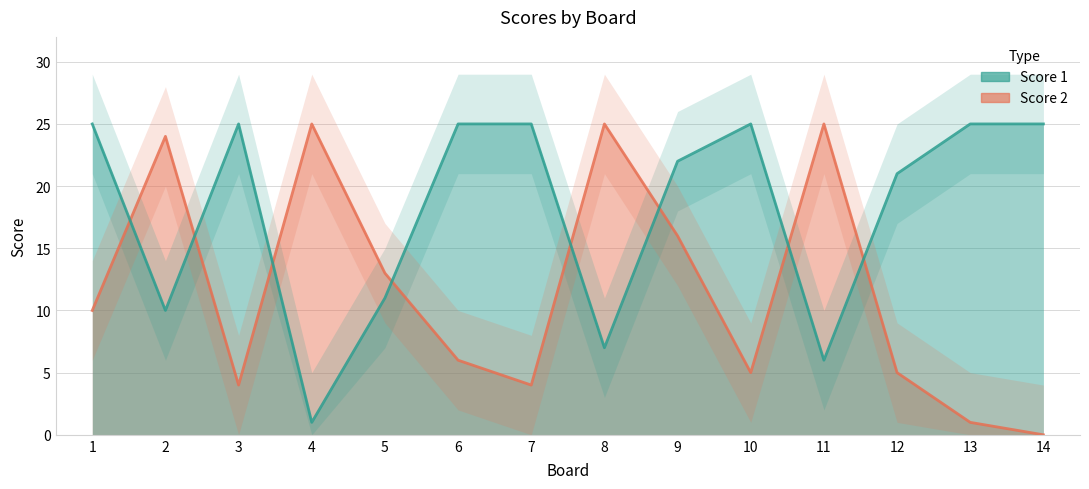

Reading right to left, list all the values displayed in this chart.

Score 1: 25	25	21	6	25	22	7	25	25	11	1	25	10	25
Score 2: 0	1	5	25	5	16	25	4	6	13	25	4	24	10